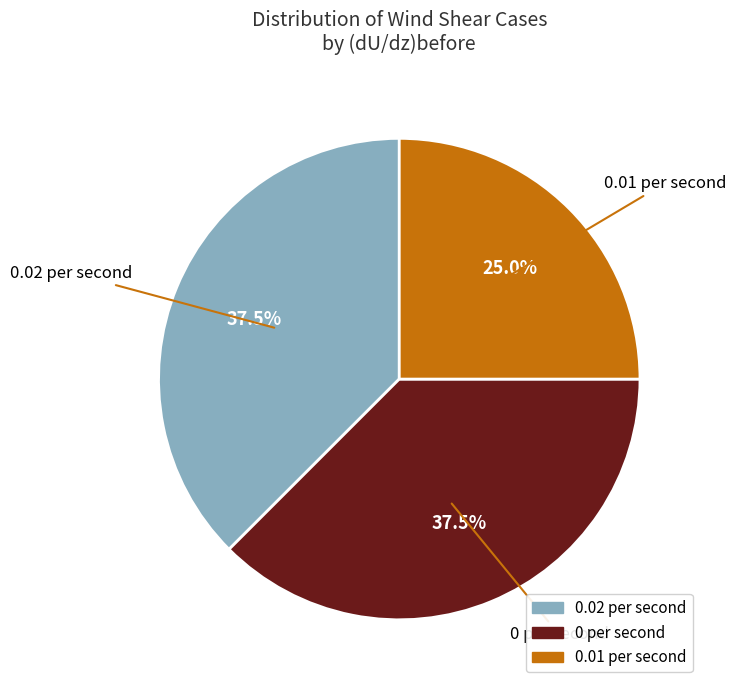

How many segments does this pie chart have?

3